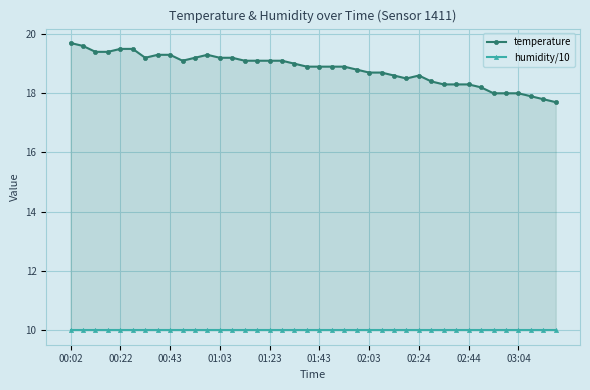

True or false: humidity/10 and temperature intersect in this chart.

False